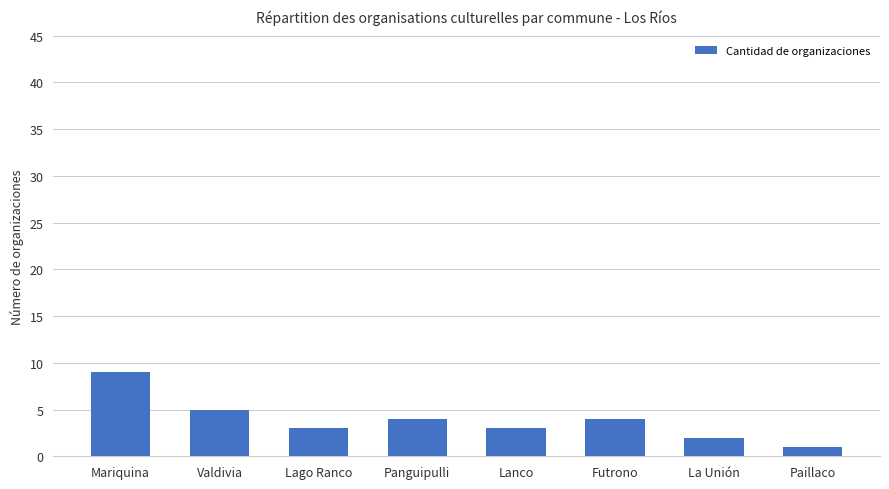

Does the chart contain any negative values?

No